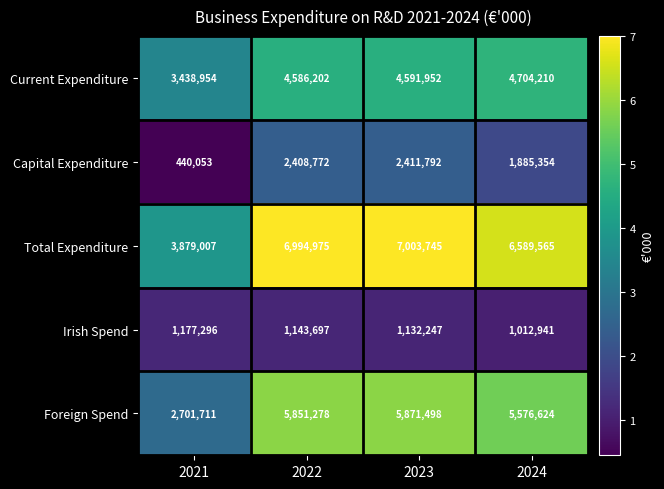

What is the minimum value shown in the chart?

440053